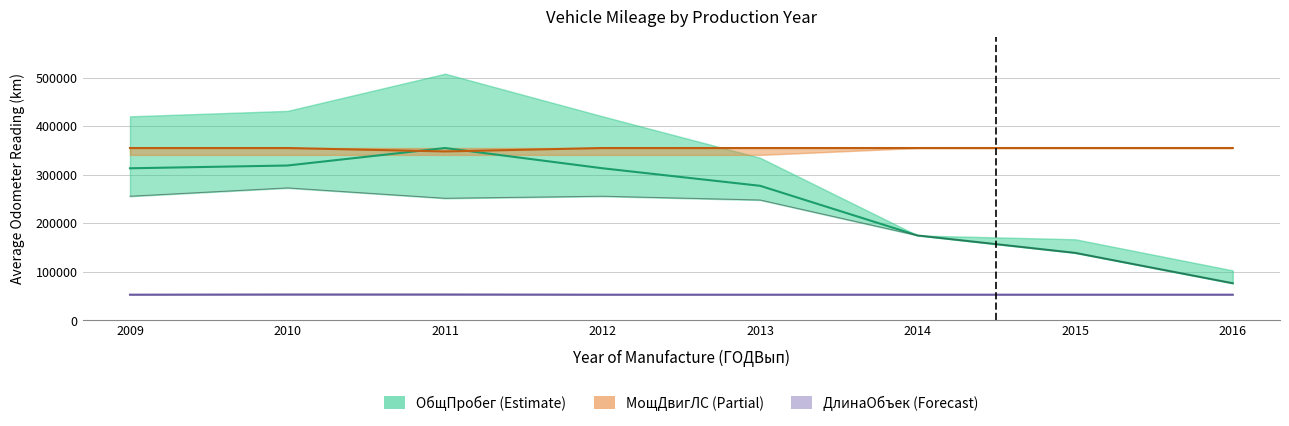

How many interior local valleys does the МощДвигЛС (scaled) series have?

1